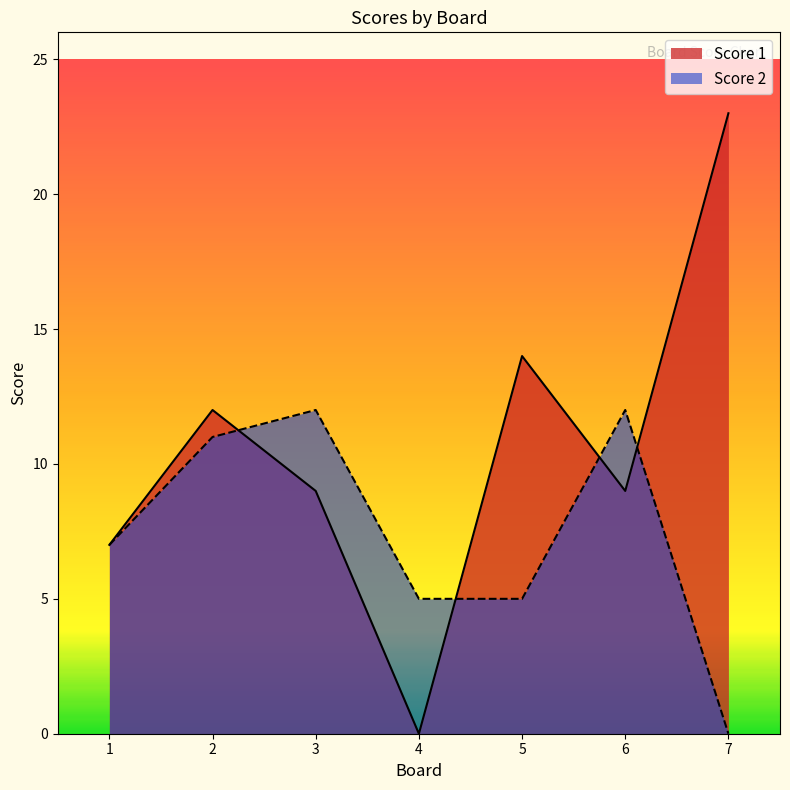

At which label is Score 1 closest to 11?

2